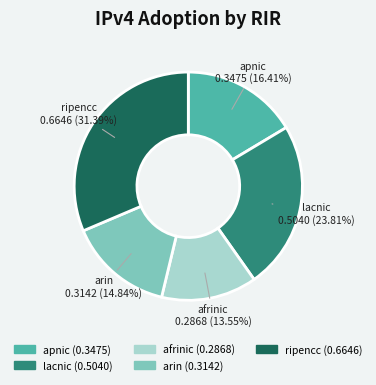

Which has a higher value, afrinic (0.2868) or apnic (0.3475)?

apnic (0.3475)